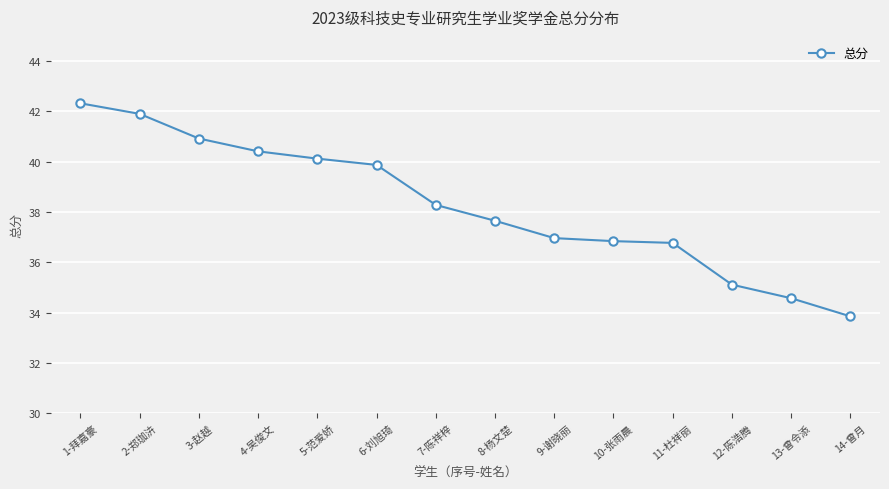

What is the ratio of the value at 1-拜嘉豪 to the value at 4-吴俊文?

1.0